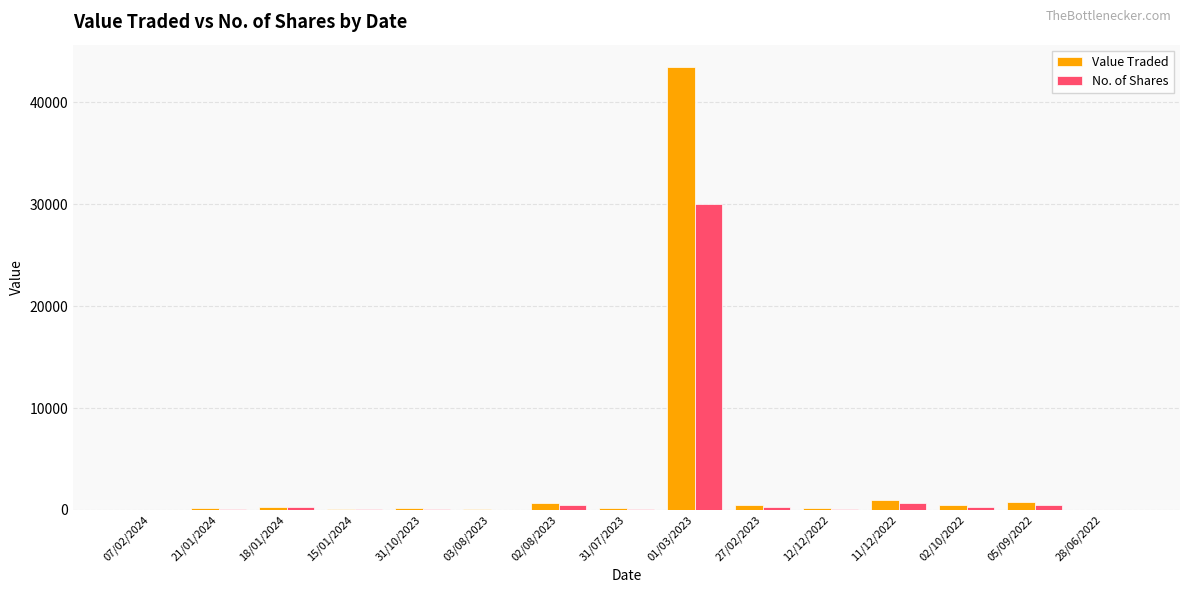

Is the value of Value Traded at 01/03/2023 greater than the value of No. of Shares at 21/01/2024?

Yes